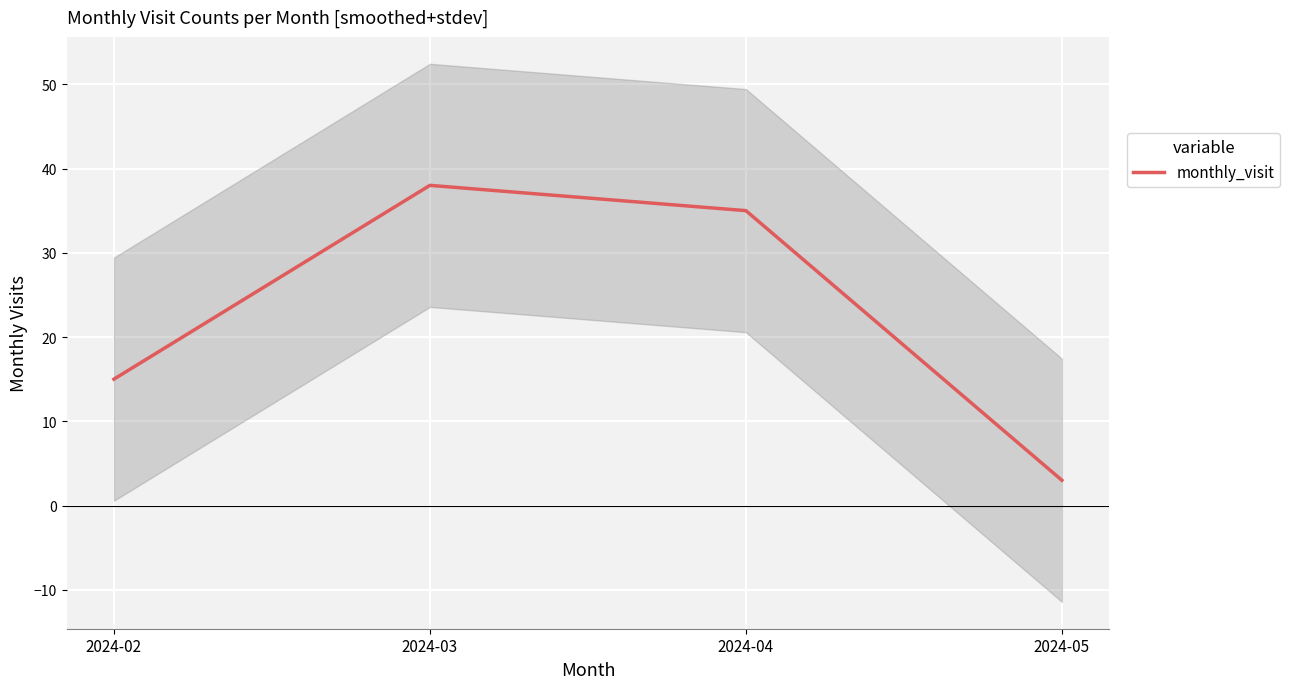

How many values are below 35?

2